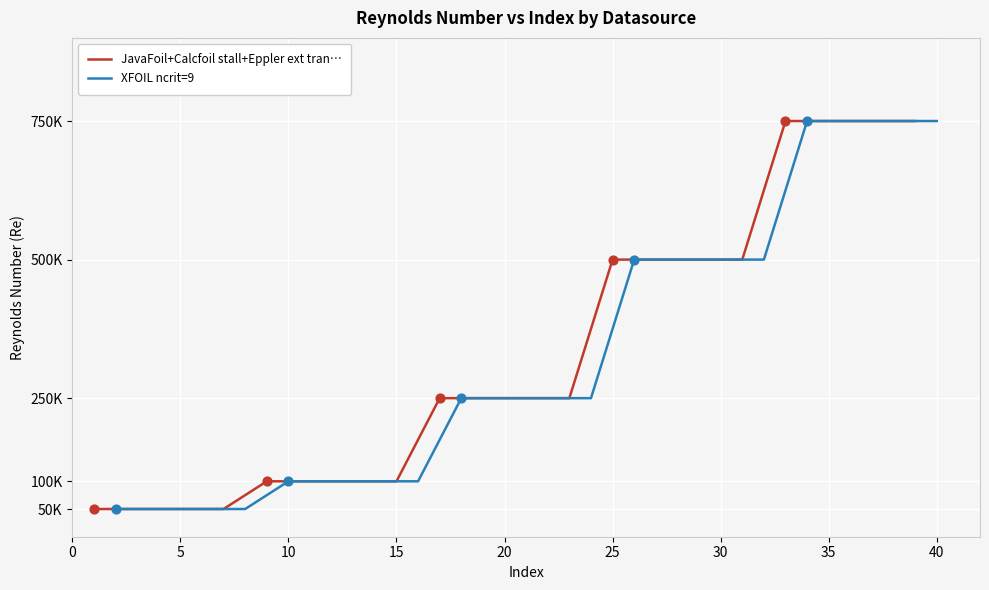

What are all the series names shown in the legend?

JavaFoil+Calcfoil stall+Eppler ext tran…, XFOIL ncrit=9